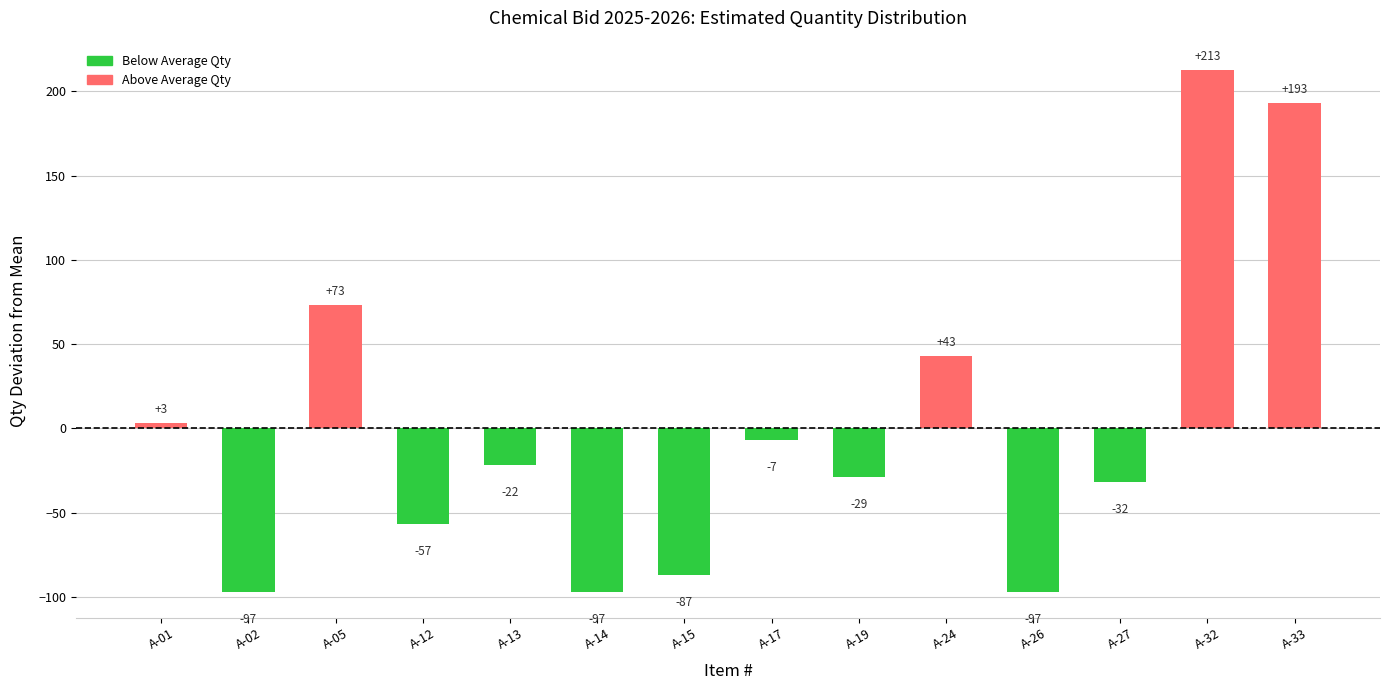

Reading left to right, extract all data points from this chart.

3	-97	73	-57	-22	-97	-87	-7	-29	43	-97	-32	213	193